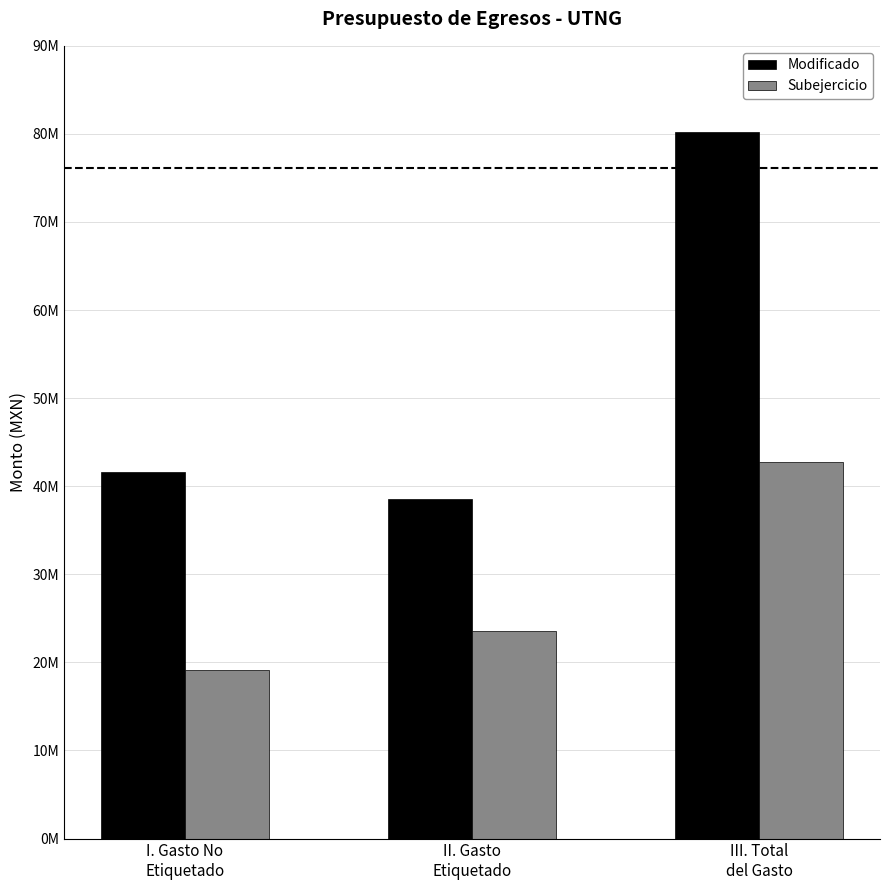

What are all the series names shown in the legend?

Modificado, Subejercicio